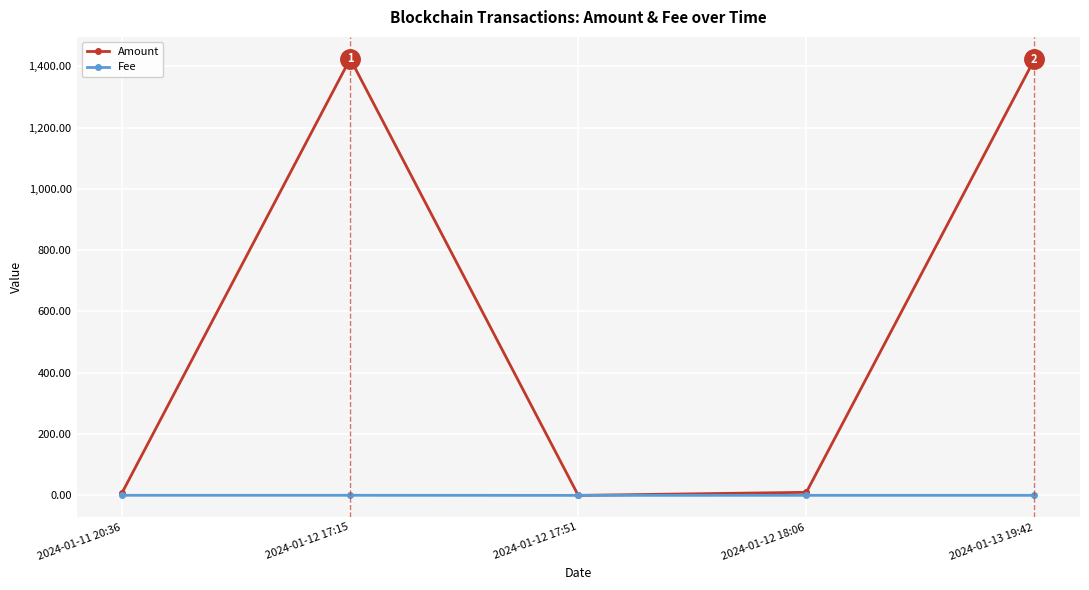

Is it true that Fee equals 0.2 at 2024-01-12 18:06?

True